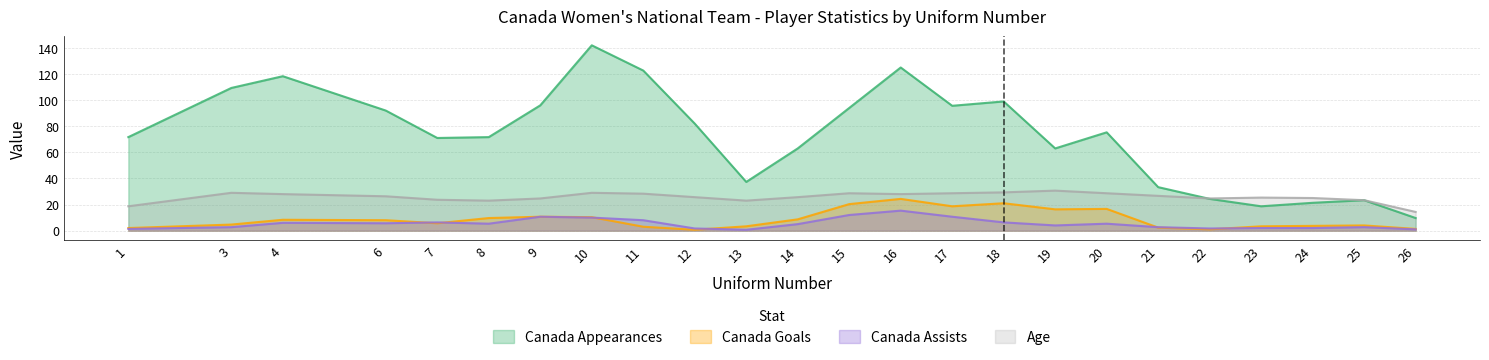

Between 4 and 15, which series saw the biggest shift?

Canada Appearances